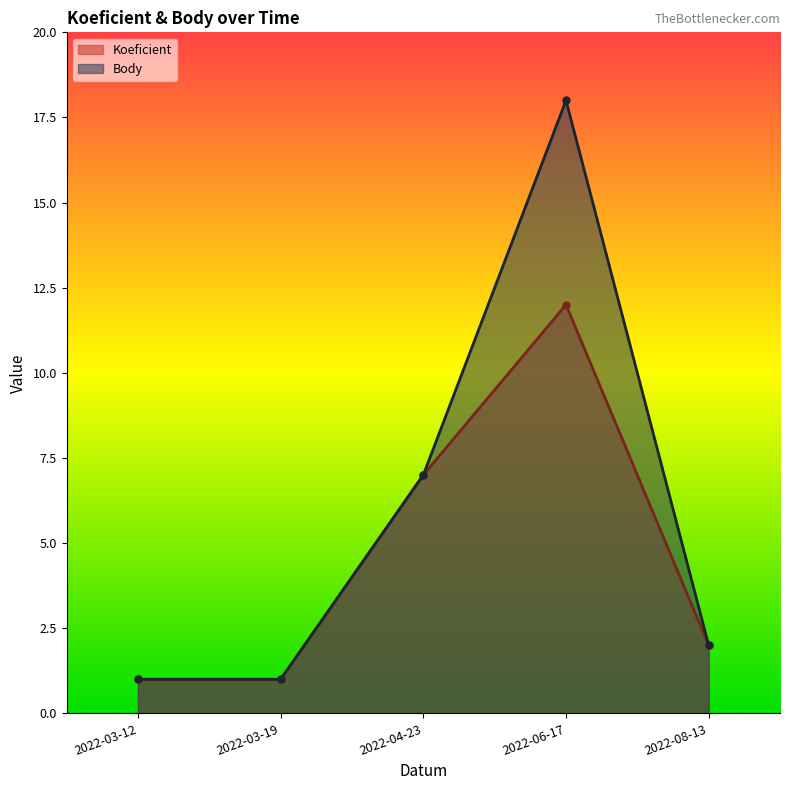

True or false: Body and Koeficient cross at least once.

False